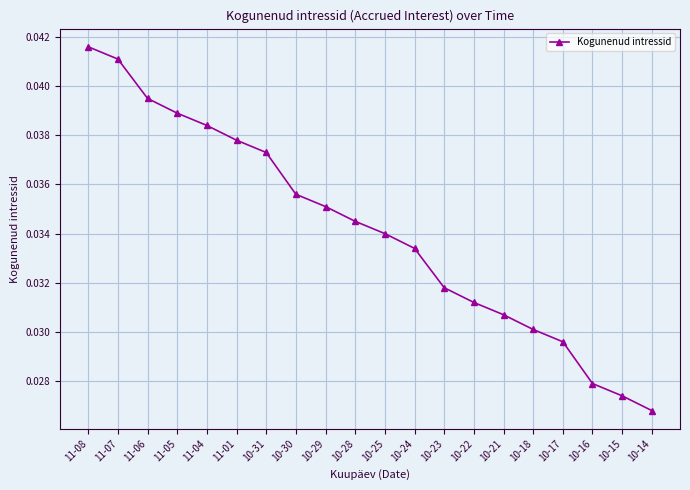

At which category does the chart reach its minimum across all series?

10-14